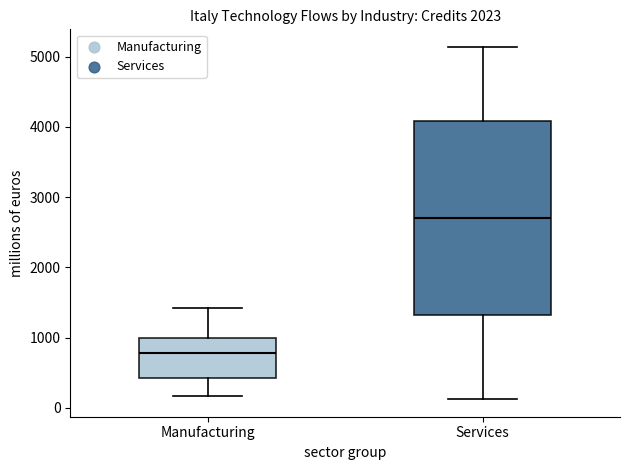

Comparing the boxes themselves (not the whiskers), which one is the tallest?

Services